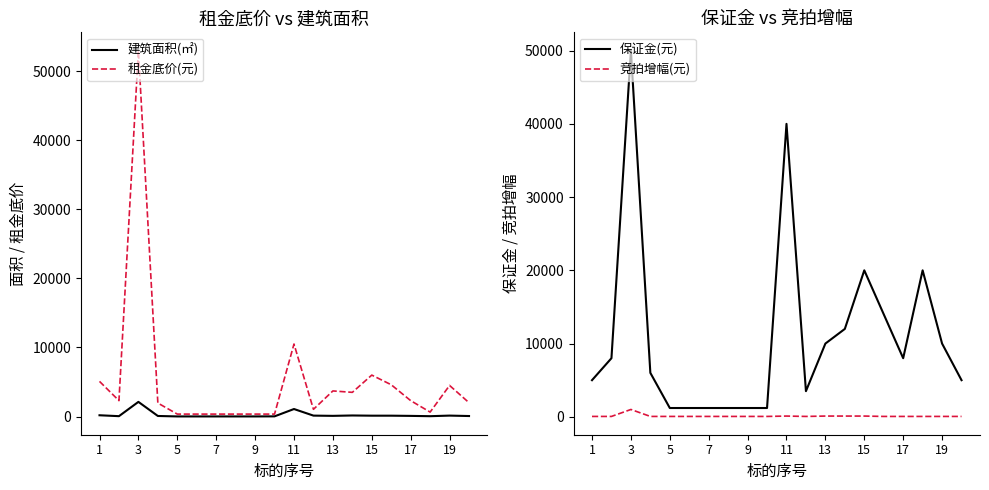

True or false: 竞拍增幅(元) and 保证金(元) cross at least once.

False